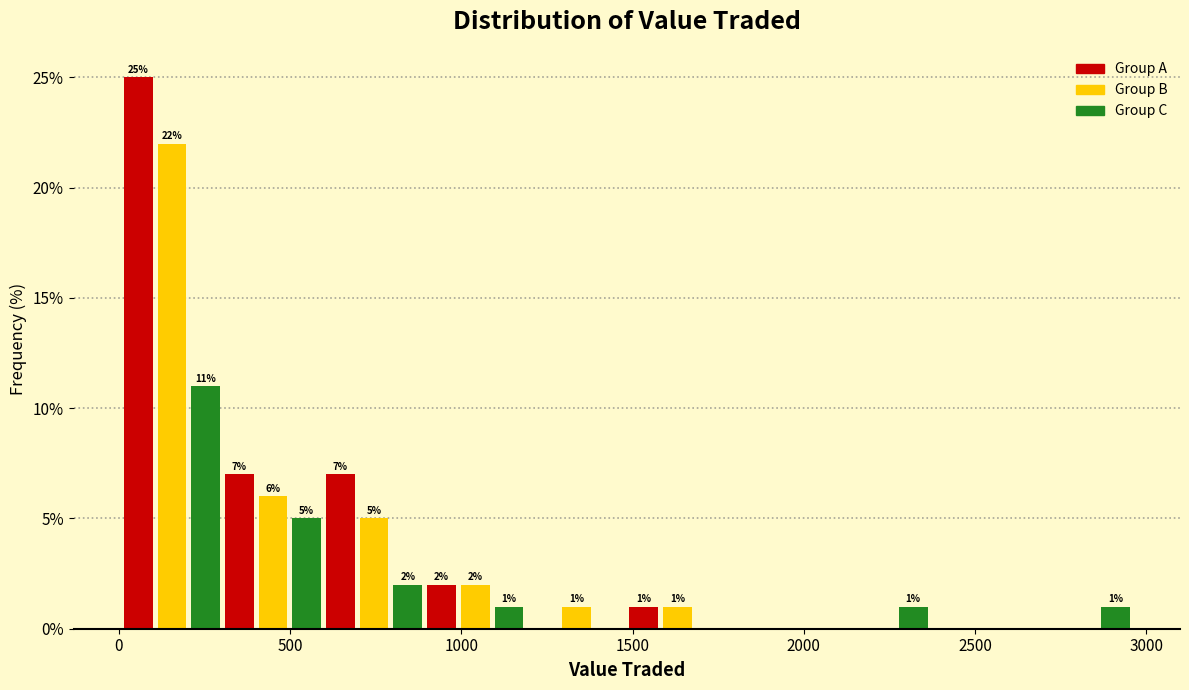

Around what value on the x-axis is the tallest bar? Give the approximate position of its centre, as read against the axis.

50